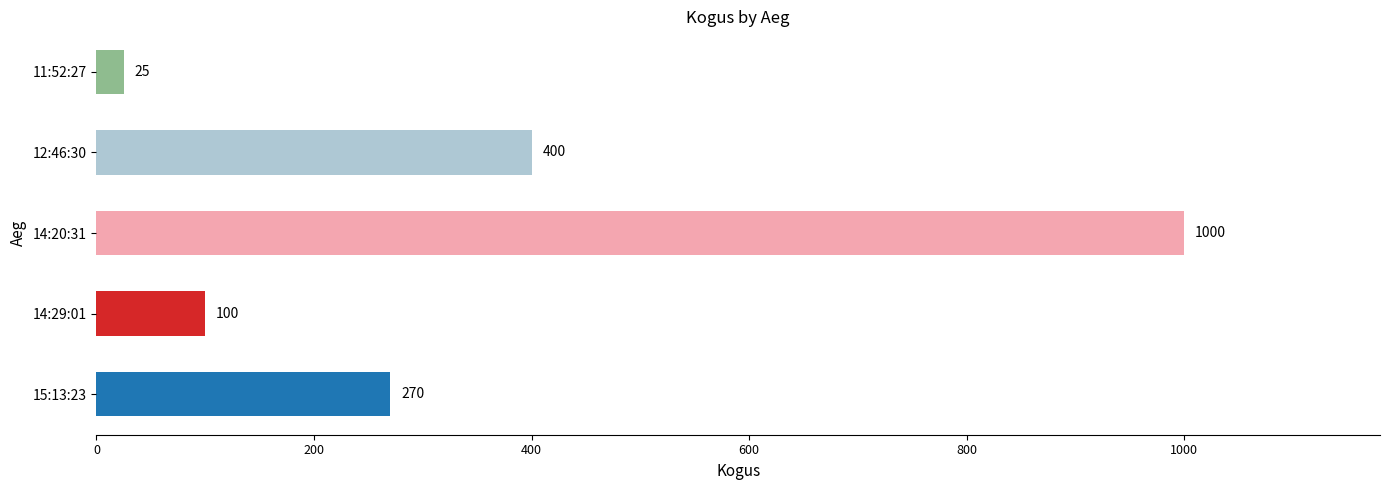

What is the average value?

359